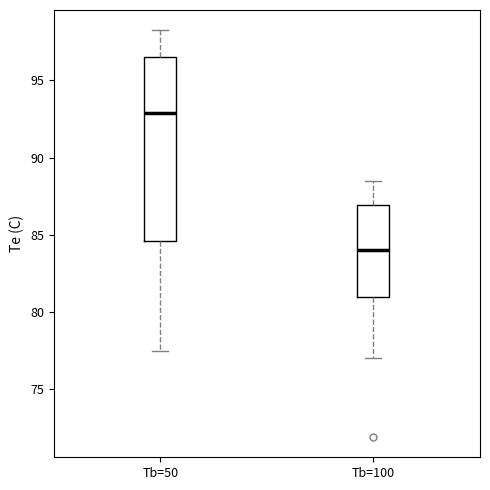

Comparing the boxes themselves (not the whiskers), which one is the tallest?

Tb=50